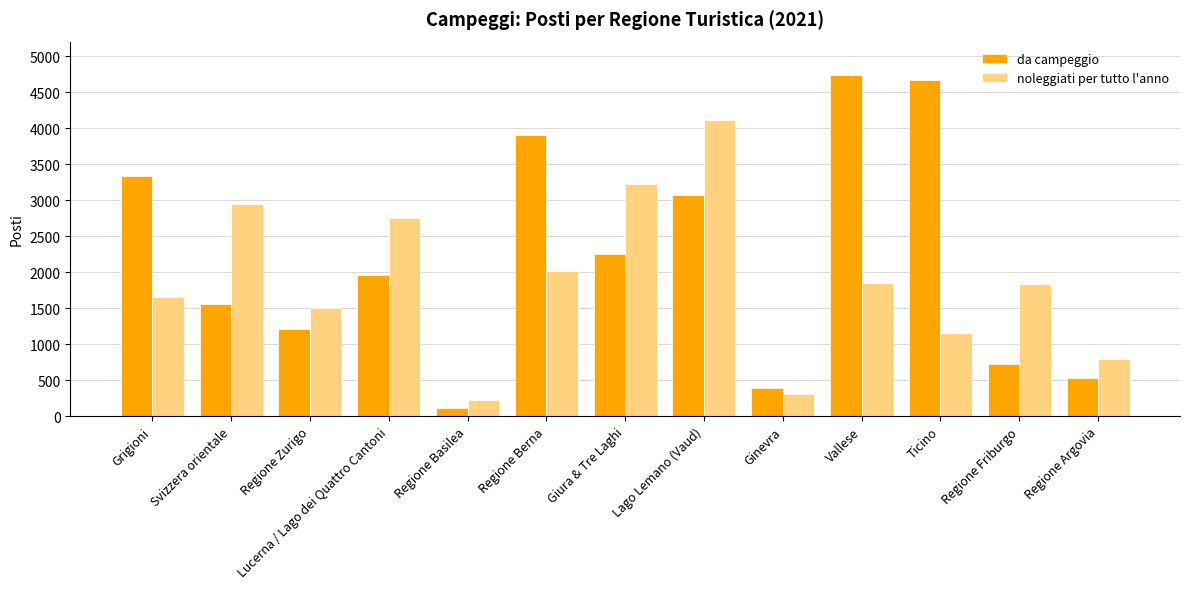

Which series changed the most between Svizzera orientale and Lago Lemano (Vaud)?

da campeggio